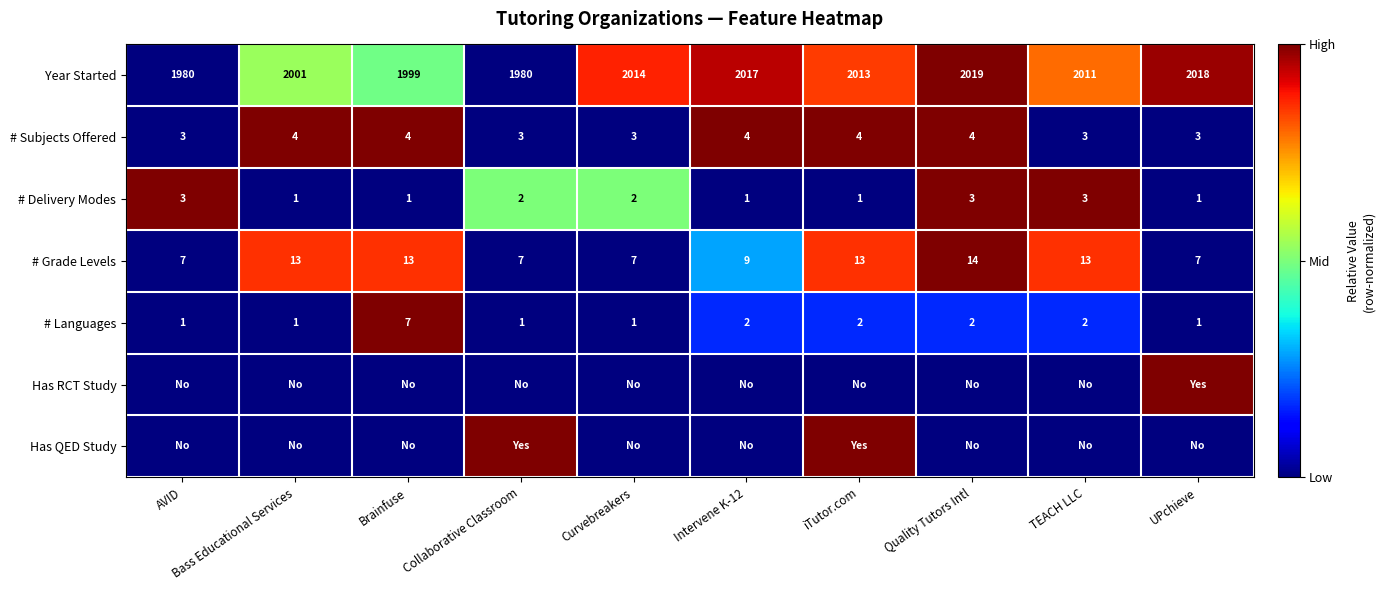

The value of # Languages at Collaborative Classroom is 1. True or false?

True